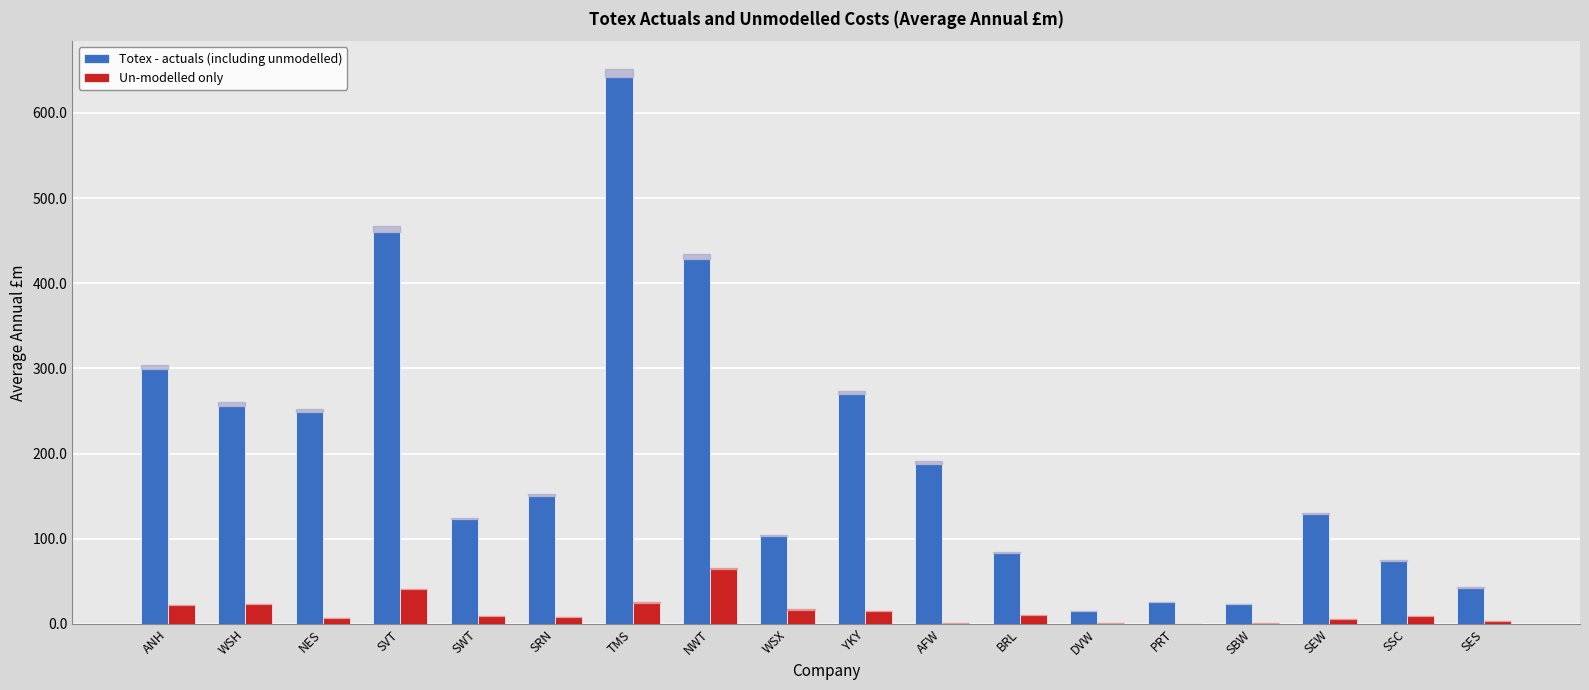

What is the difference between the Un-modelled only values at PRT and AFW?

0.5